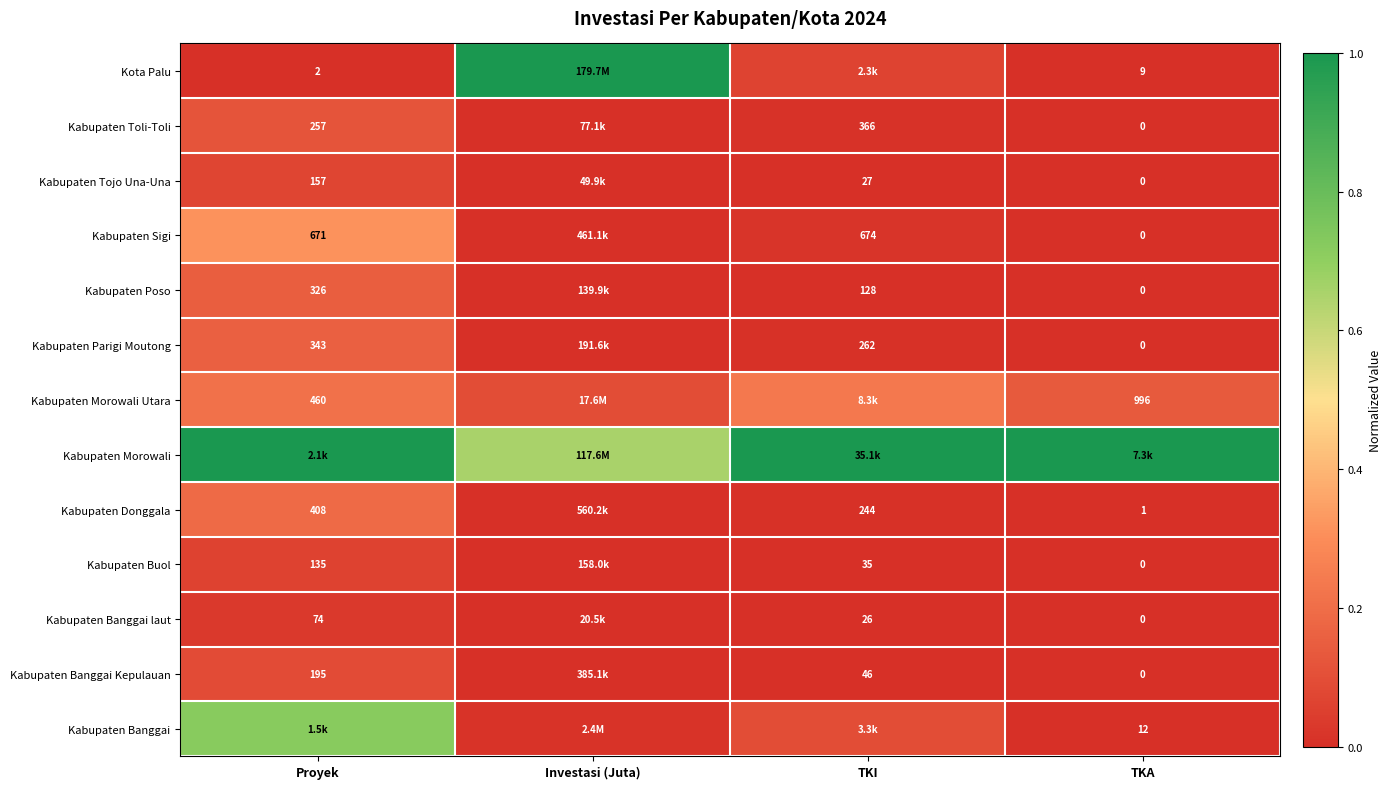

How many data points does each series have?

4